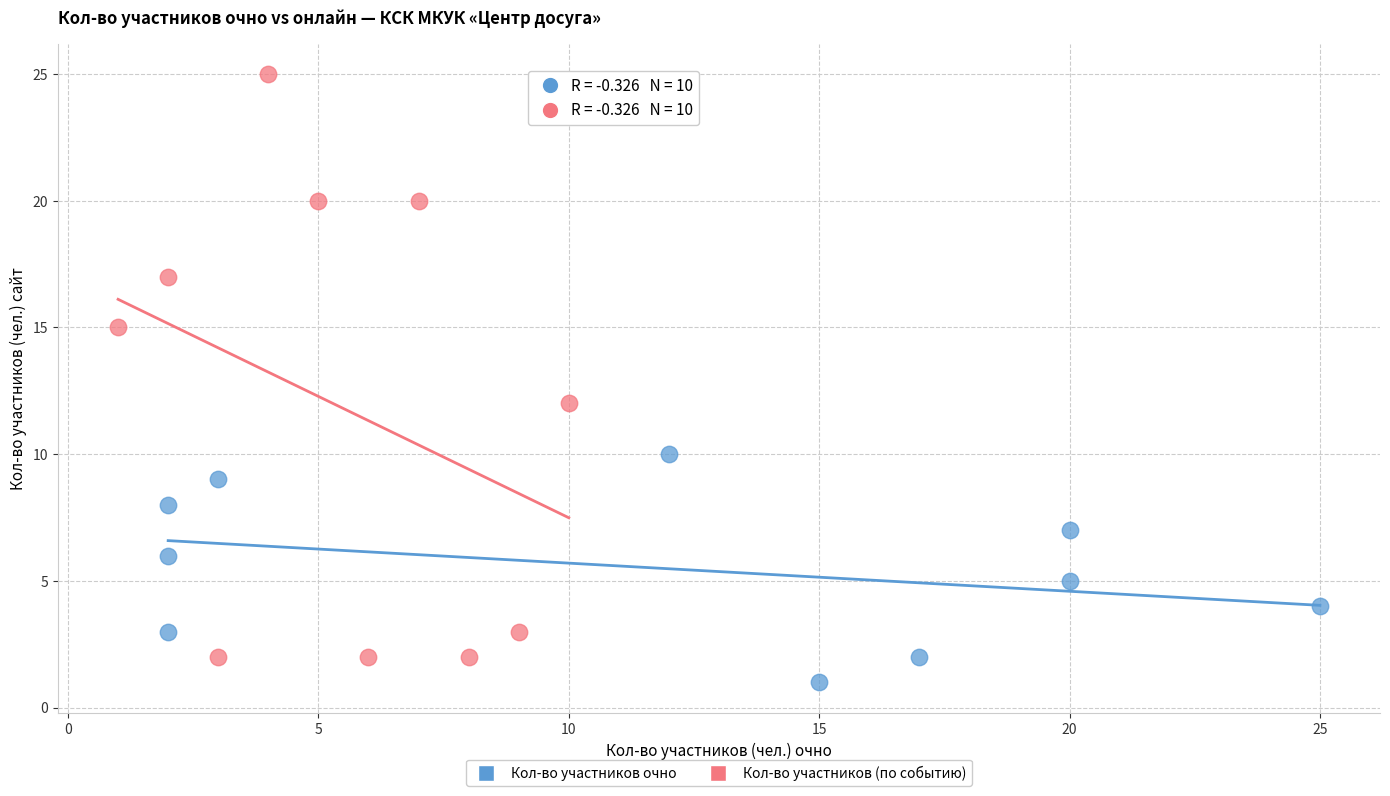

Which series reaches the minimum Y coordinate?

Кол-во участников очно